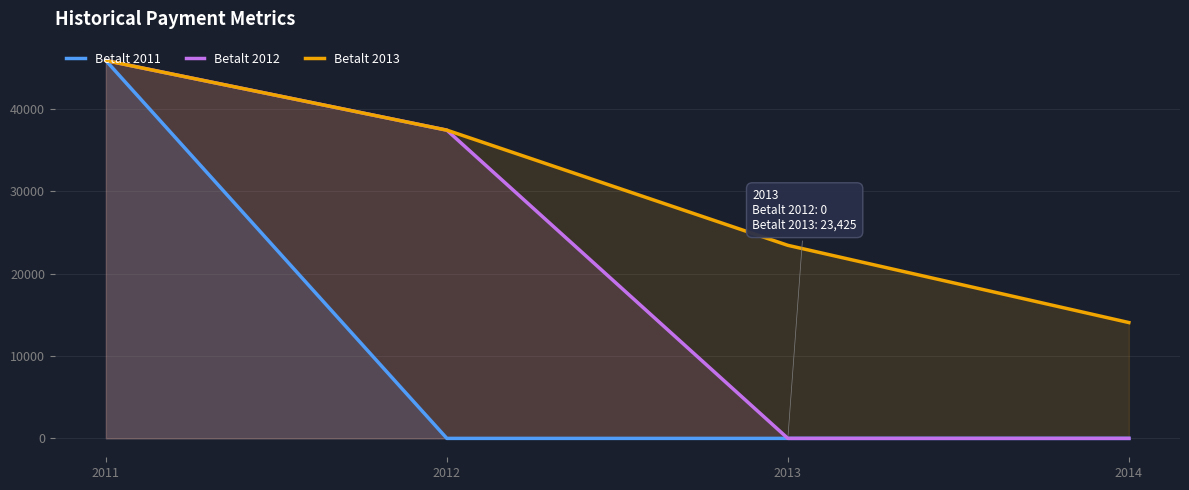

How many lines are shown in the chart?

3